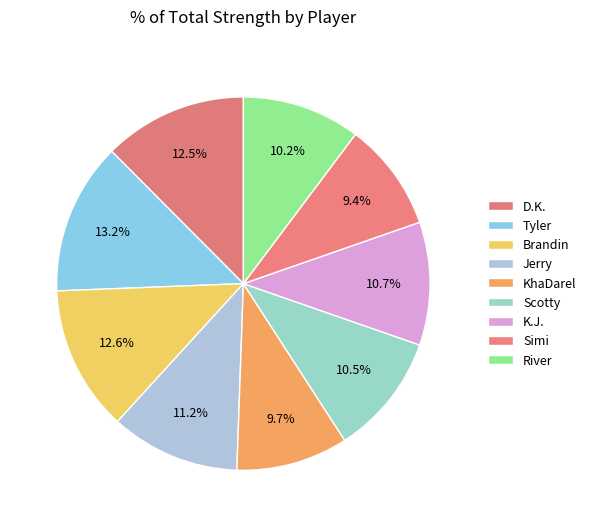

How many segments does this pie chart have?

9